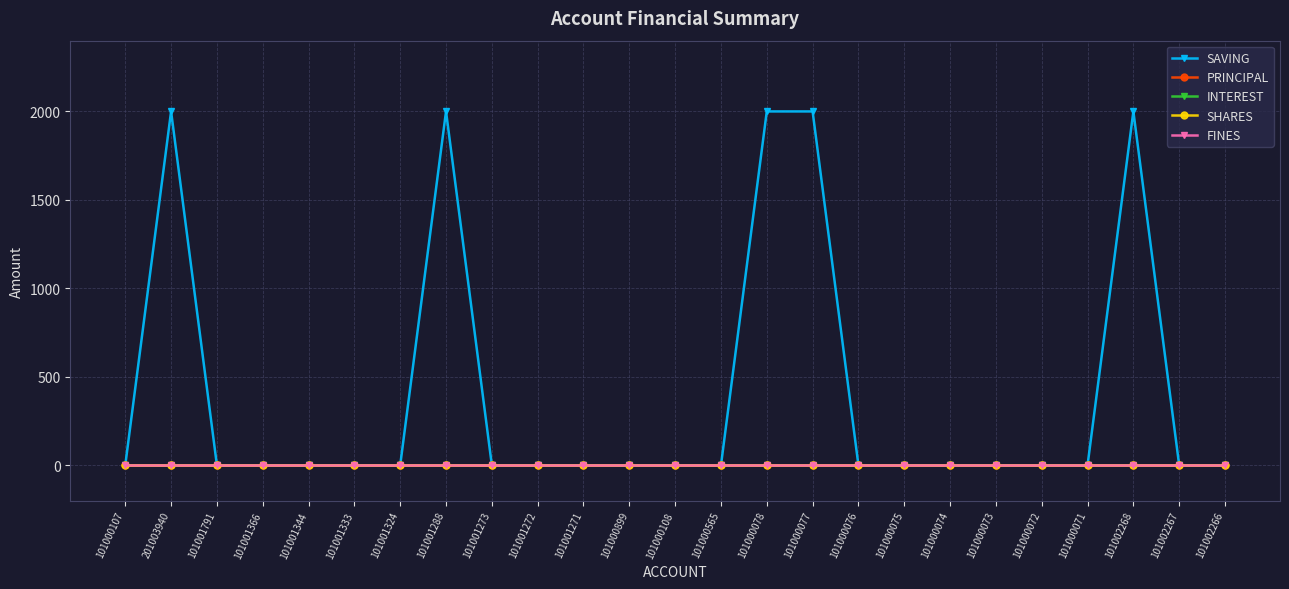

Is this an area chart (filled region under the line)?

No